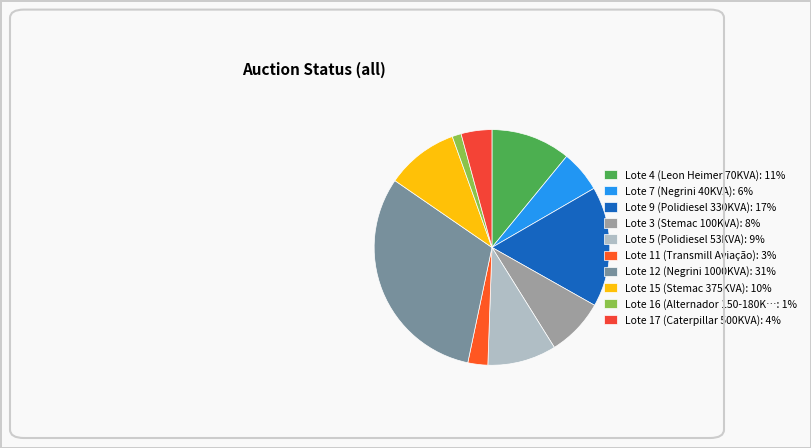

Count the number of slices in the pie.

10